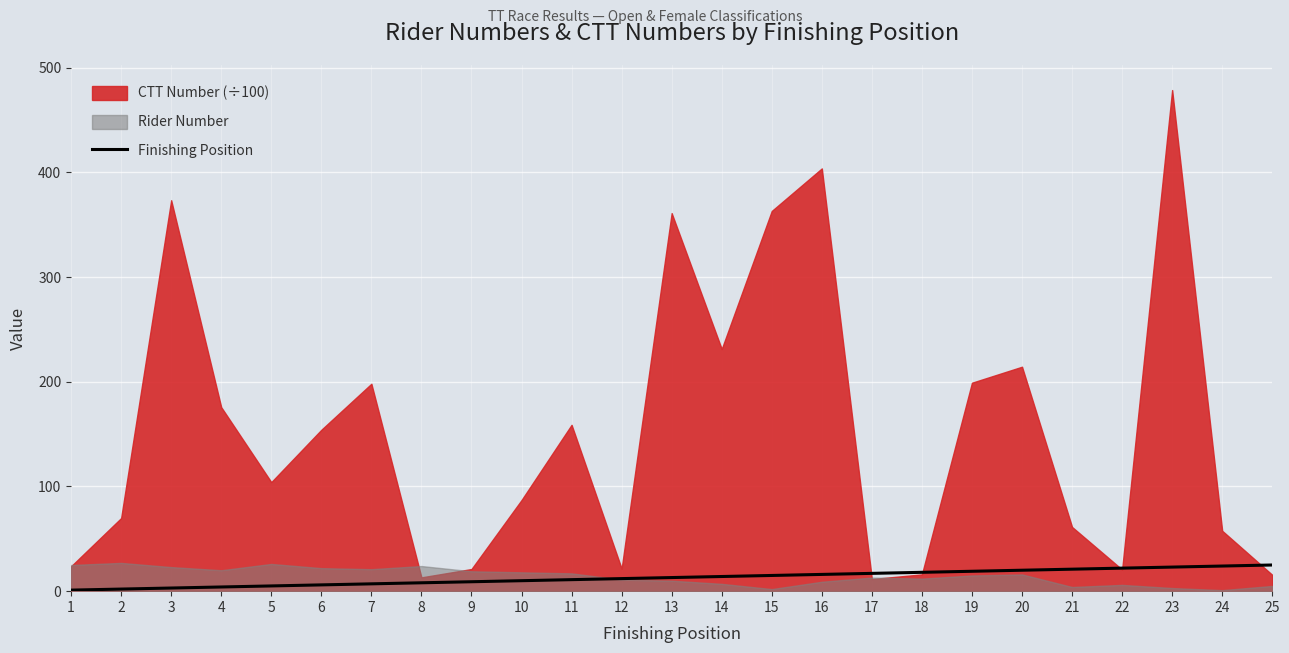

Reading left to right, extract all data points from this chart.

1=1	2=2	3=3	4=4	5=5	6=6	7=7	8=8	9=9	10=10	11=11	12=12	13=13	14=14	15=15	16=16	17=17	18=18	19=19	20=20	21=21	22=22	23=23	24=24	25=25